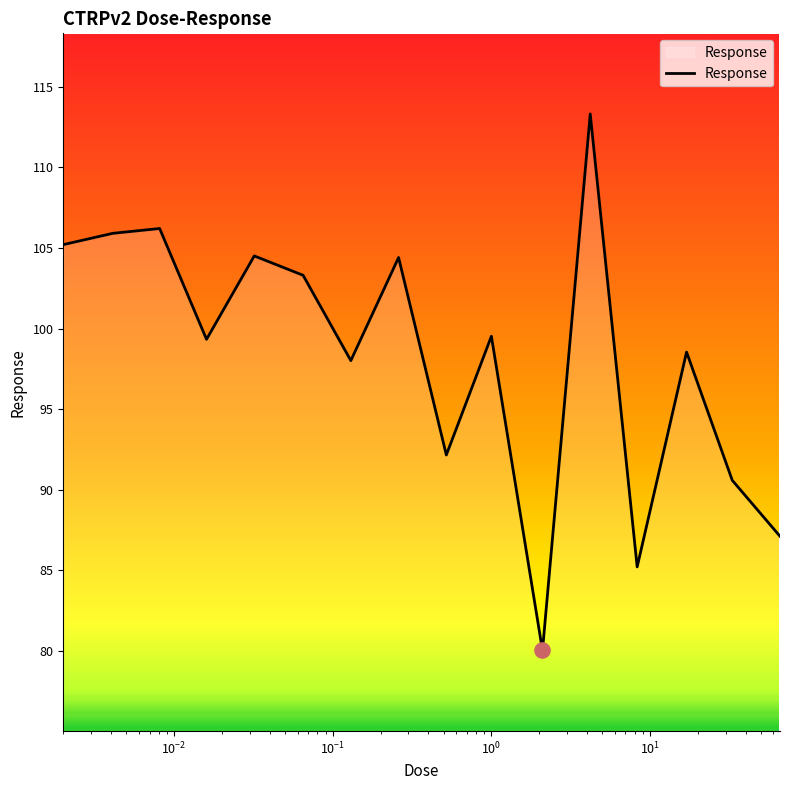

What is the minimum value shown in the chart?

80.0